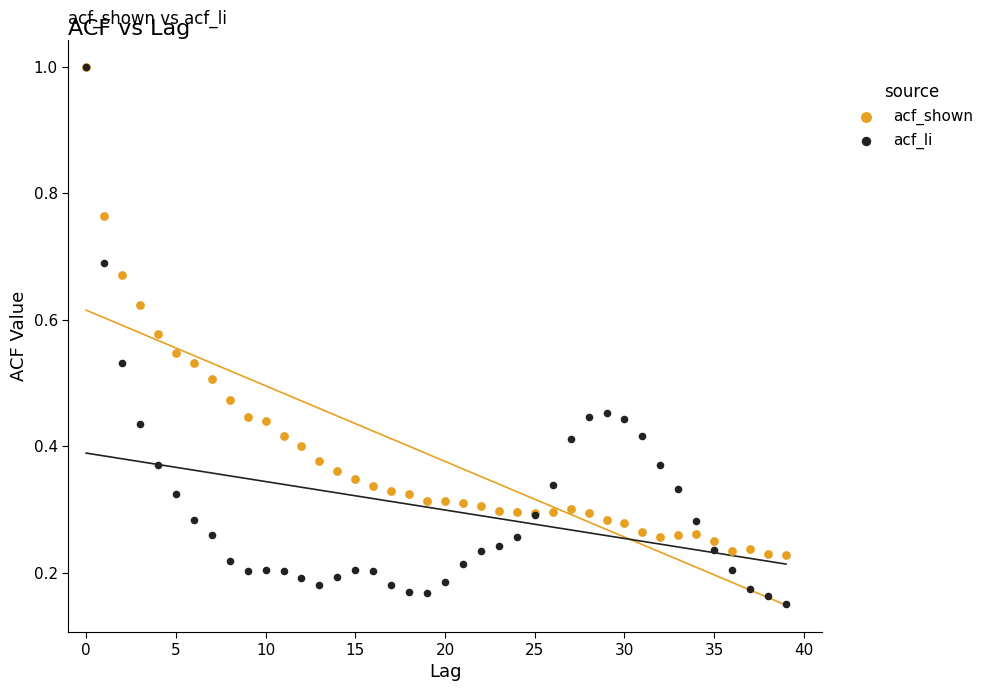

What are all the series names shown in the legend?

acf_shown, acf_li